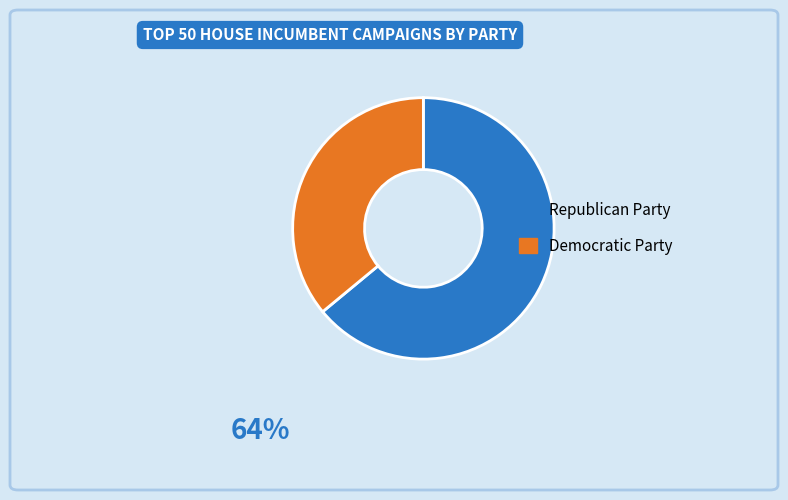

Is it true that Democratic Party is 27% of the pie?

False